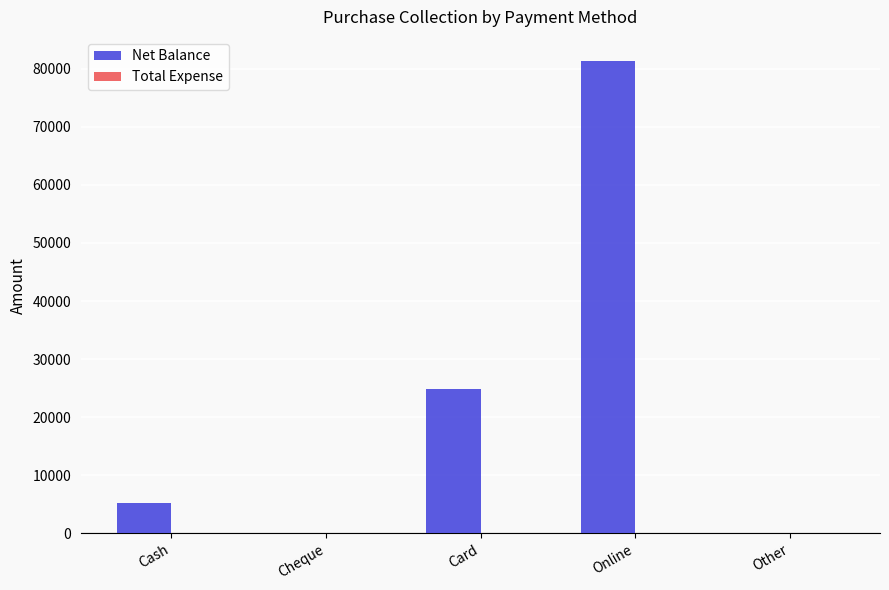

The value at Other is 52107. True or false?

False